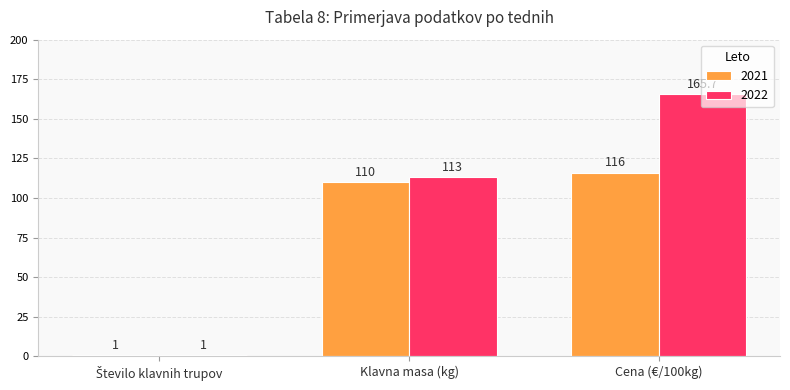

Is it true that 2022 equals 264.2 at Cena (€/100kg)?

False